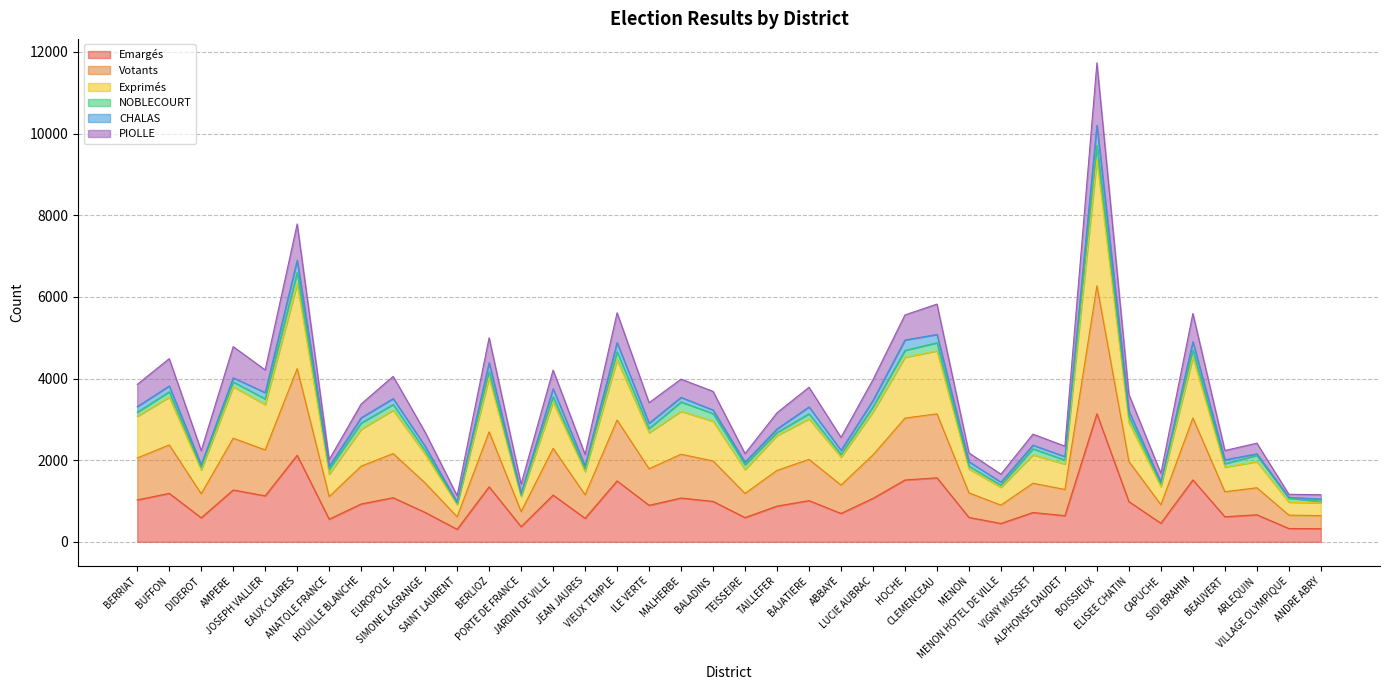

What is the lowest value of the Emargés series?

307